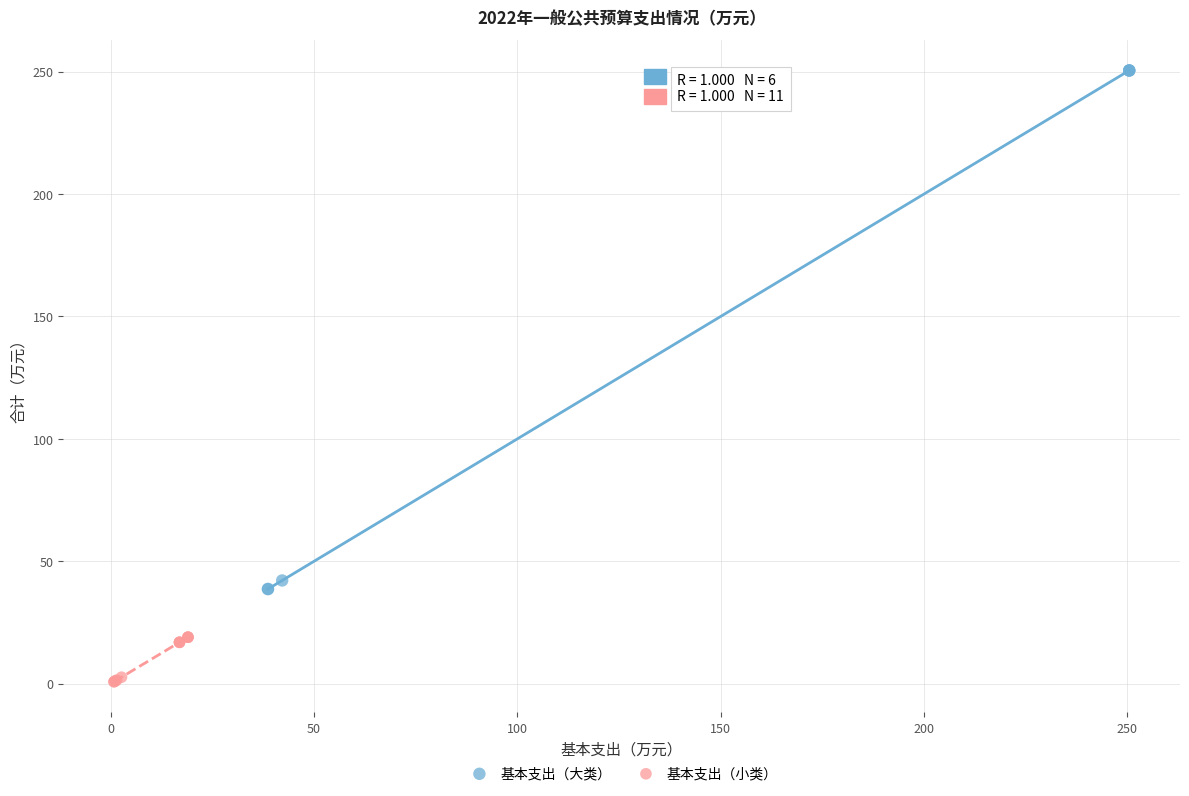

Which series has the largest Y range (max minus min)?

基本支出（大类）